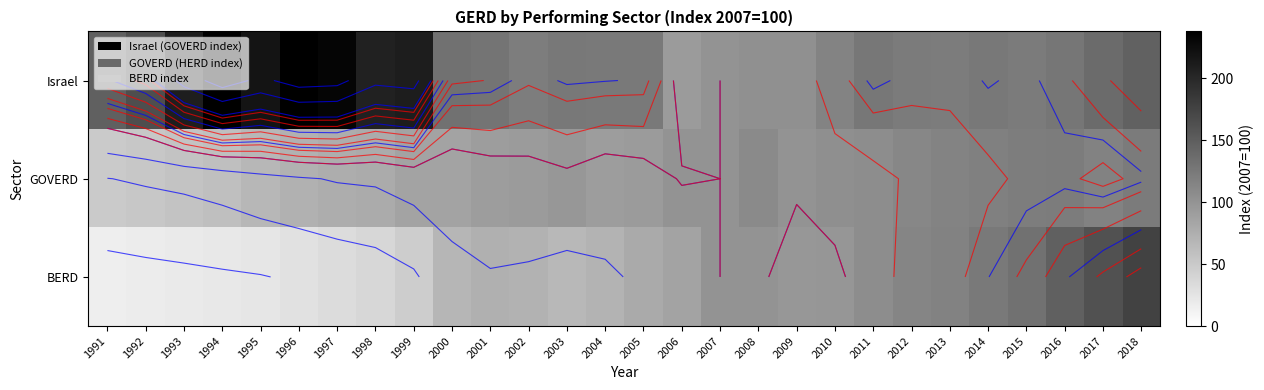

What is the difference between the highest and lowest values at 2005?

45.4